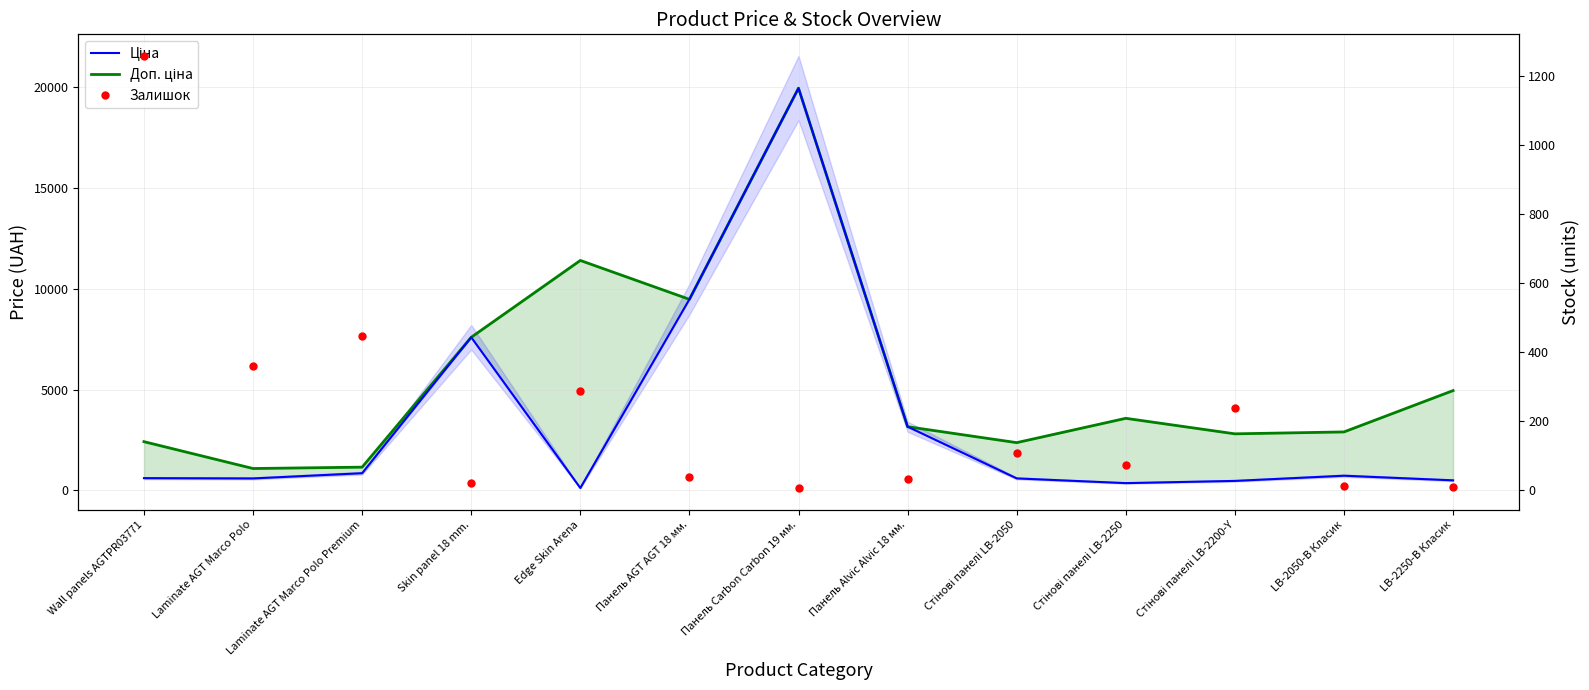

At which category is the sum across all series the highest?

Панель Carbon Carbon 19 мм.